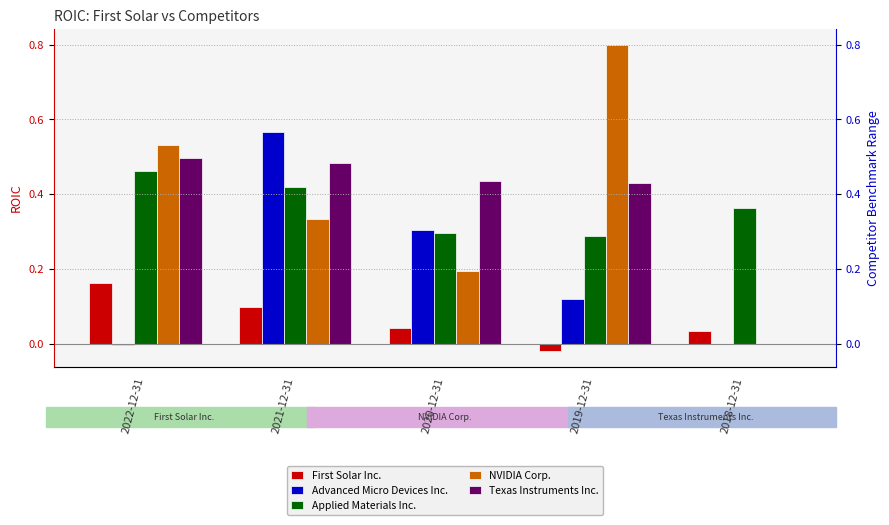

How many values in First Solar Inc. are above zero?

4